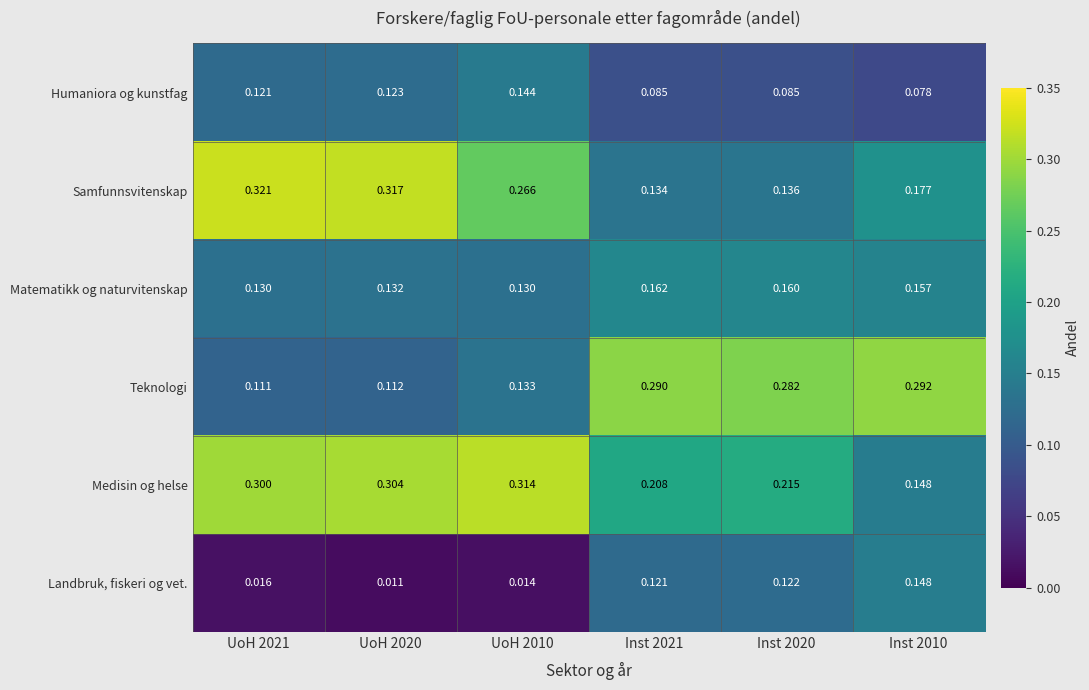

Rank the series by their maximum value, from highest to lowest.

Samfunnsvitenskap, Medisin og helse, Teknologi, Matematikk og naturvitenskap, Landbruk, fiskeri og vet., Humaniora og kunstfag